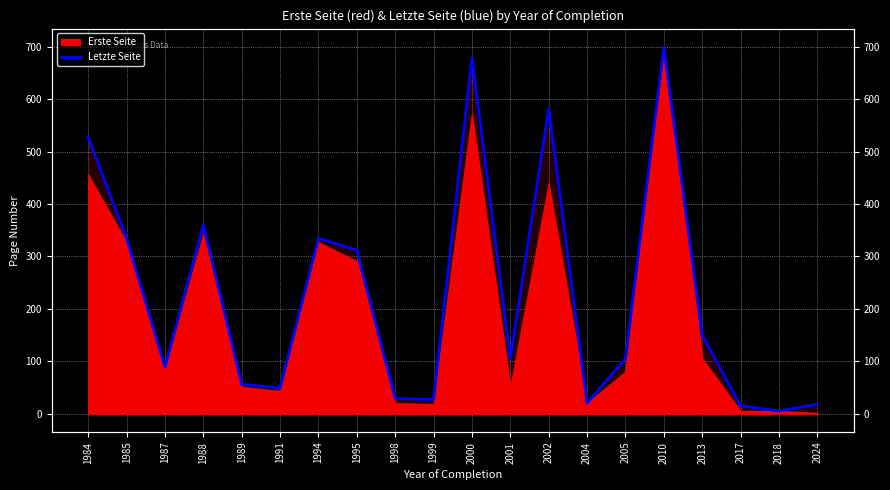

What is the difference between the maximum and minimum values?

695